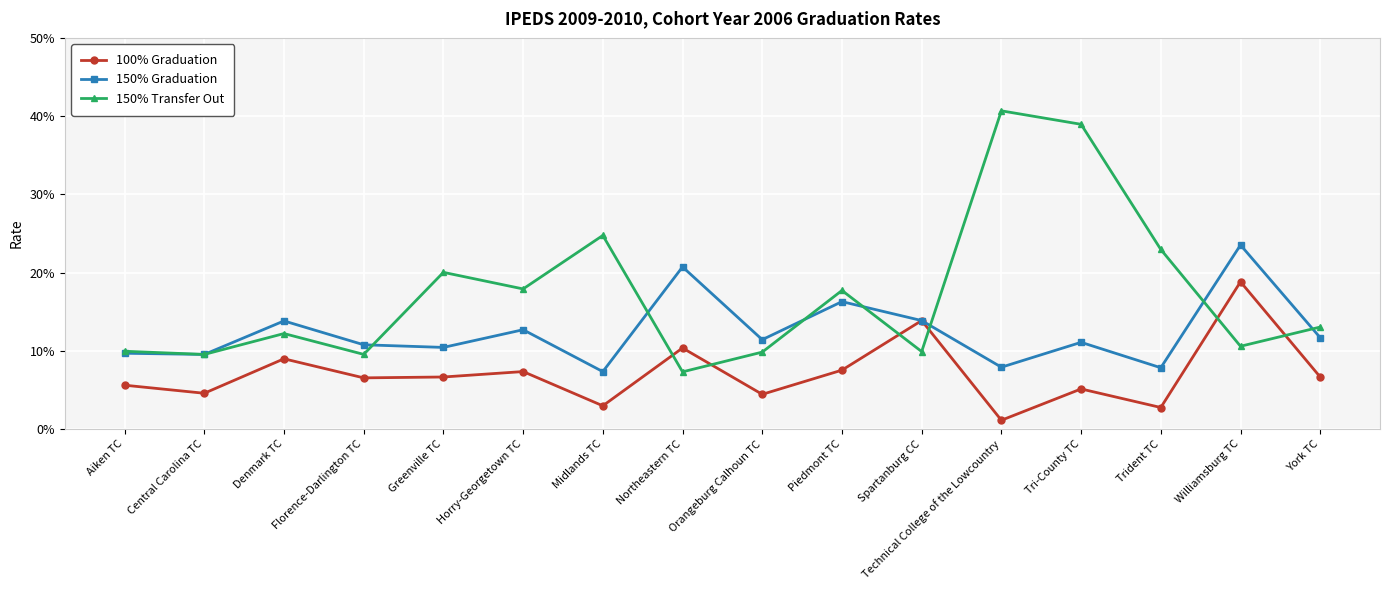

List the series in order of their peak value, highest first.

150% Transfer Out, 150% Graduation, 100% Graduation